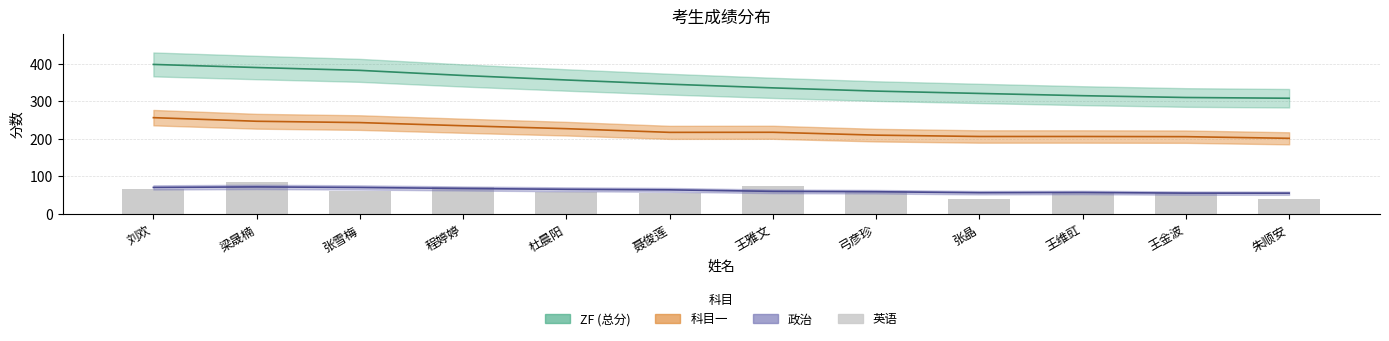

The ZF (总分) series shows 526.5 at 杜晨阳. True or false?

False